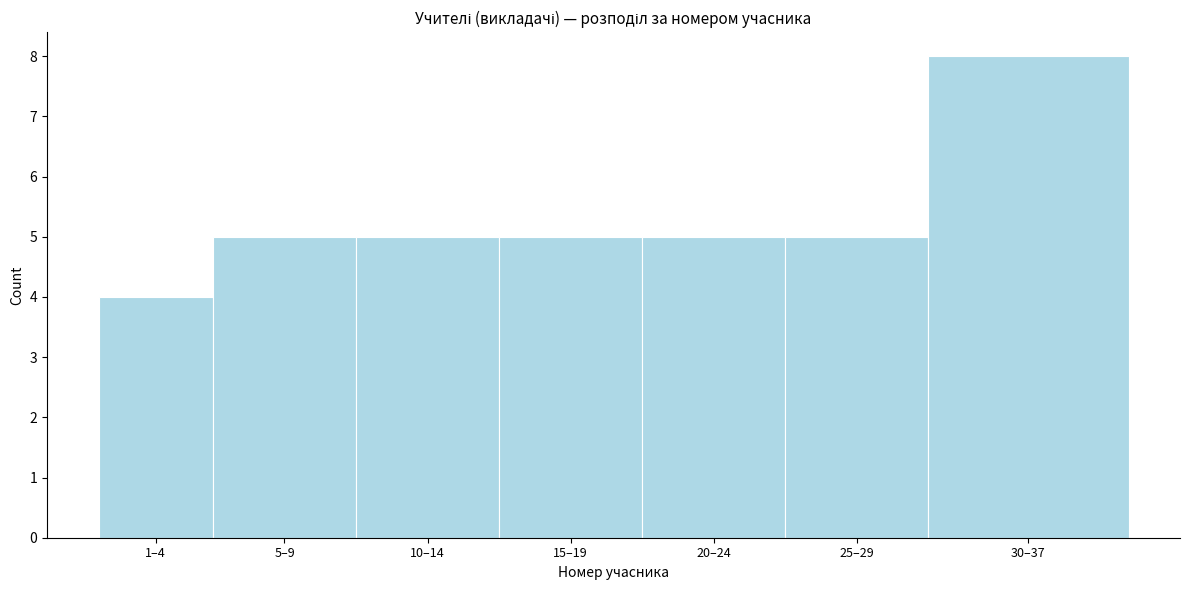

Reading right to left, transcribe all the data shown in this chart.

30–37=8	25–29=5	20–24=5	15–19=5	10–14=5	5–9=5	1–4=4